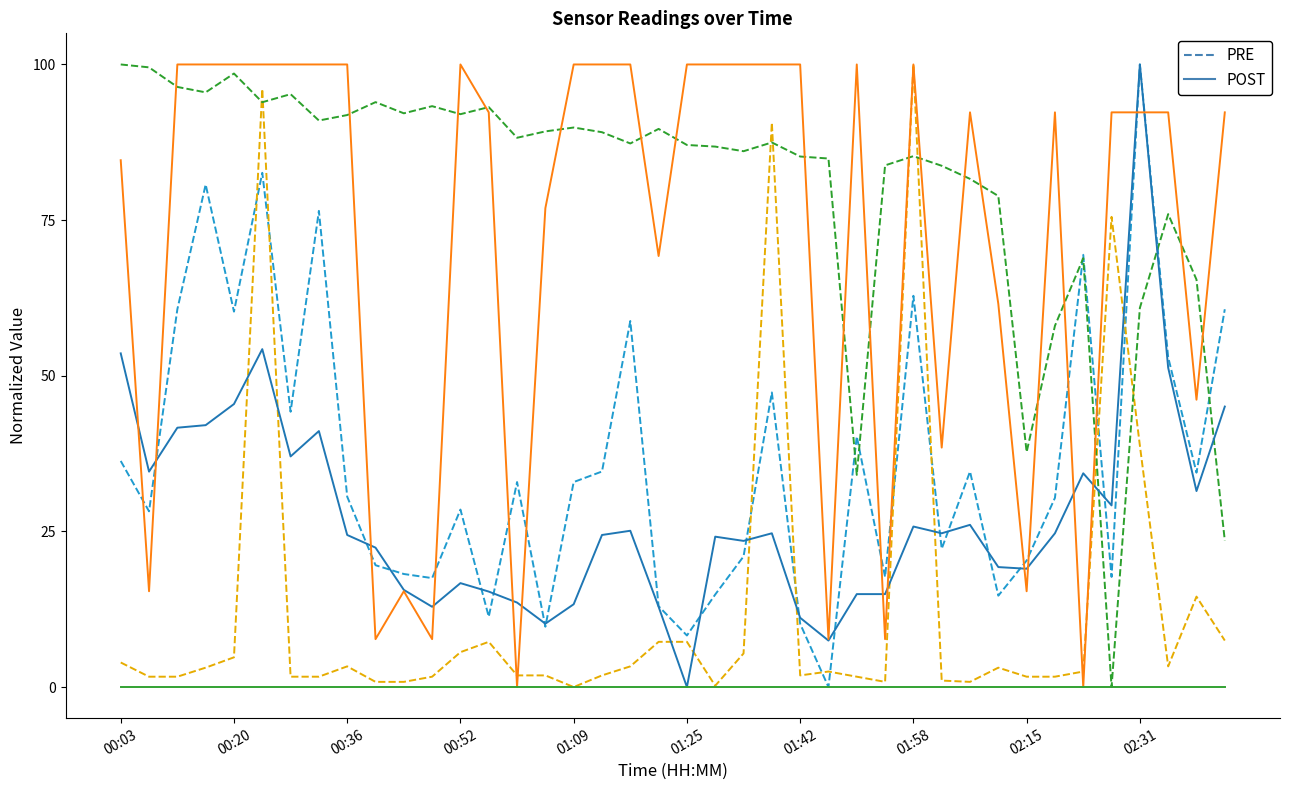

What is the greatest value displayed?

100.0